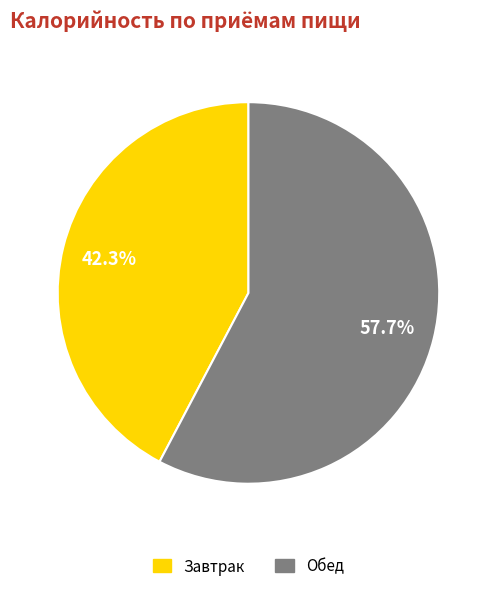

The Завтрак slice represents 42% of the pie. True or false?

True